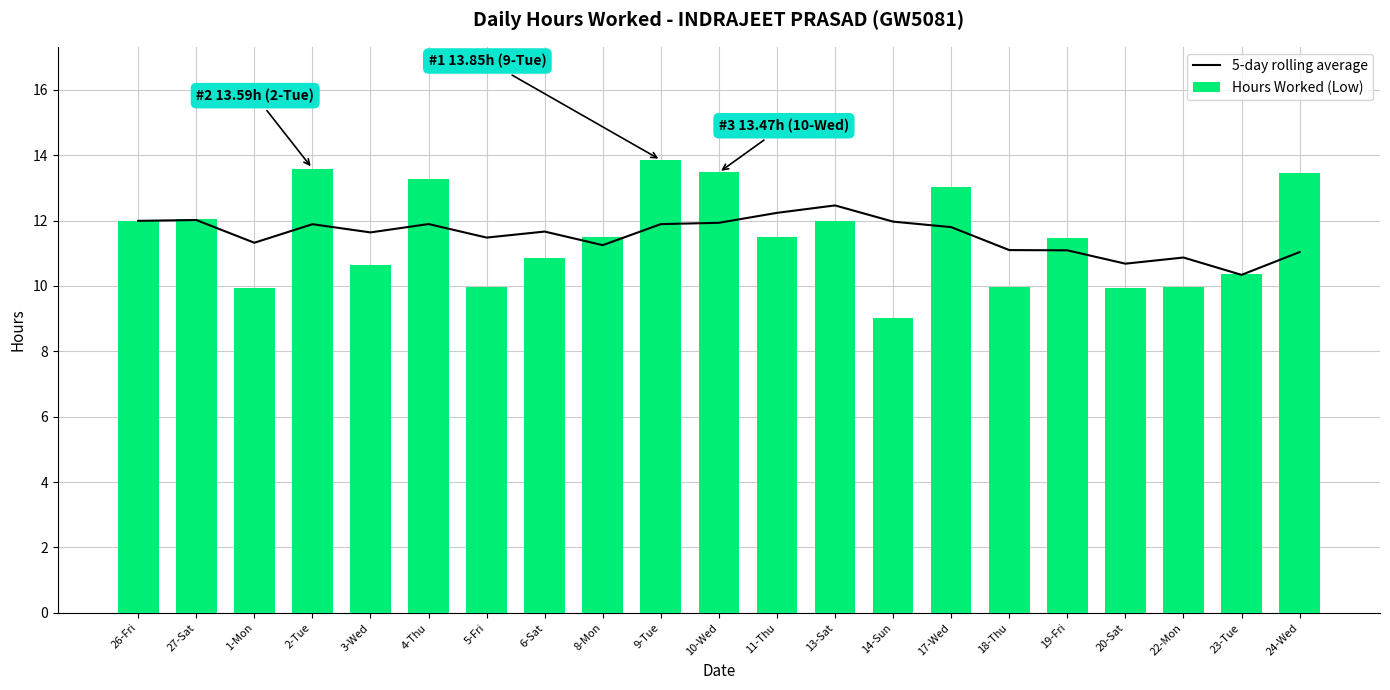

Which series has the largest range (max minus min)?

Hours Worked (Low)